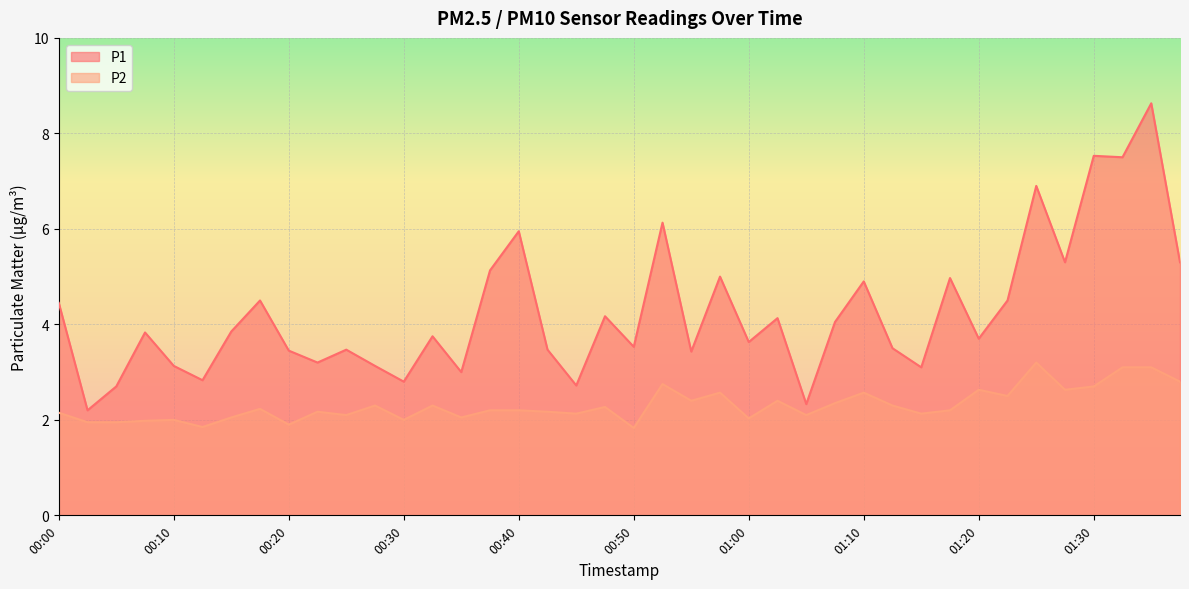

Reading right to left, extract all data points from this chart.

P1: 5.3	8.6	7.5	7.5	5.3	6.9	4.5	3.7	5.0	3.1	3.5	4.9	4.0	2.3	4.1	3.6	5.0	3.4	6.1	3.5	4.2	2.7	3.5	6.0	5.1	3.0	3.8	2.8	3.1	3.5	3.2	3.5	4.5	3.9	2.8	3.1	3.8	2.7	2.2	4.5
P2: 2.8	3.1	3.1	2.7	2.6	3.2	2.5	2.6	2.2	2.1	2.3	2.6	2.4	2.1	2.4	2.0	2.6	2.4	2.8	1.8	2.3	2.1	2.2	2.2	2.2	2.0	2.3	2.0	2.3	2.1	2.2	1.9	2.2	2.0	1.9	2.0	2.0	1.9	1.9	2.1